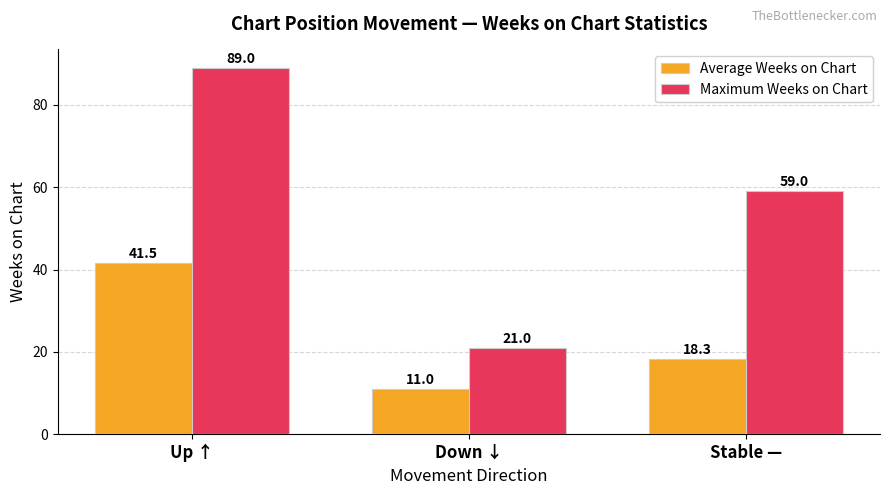

Reading left to right, extract all data points from this chart.

Average Weeks on Chart: 41.5	11.0	18.3
Maximum Weeks on Chart: 89.0	21.0	59.0